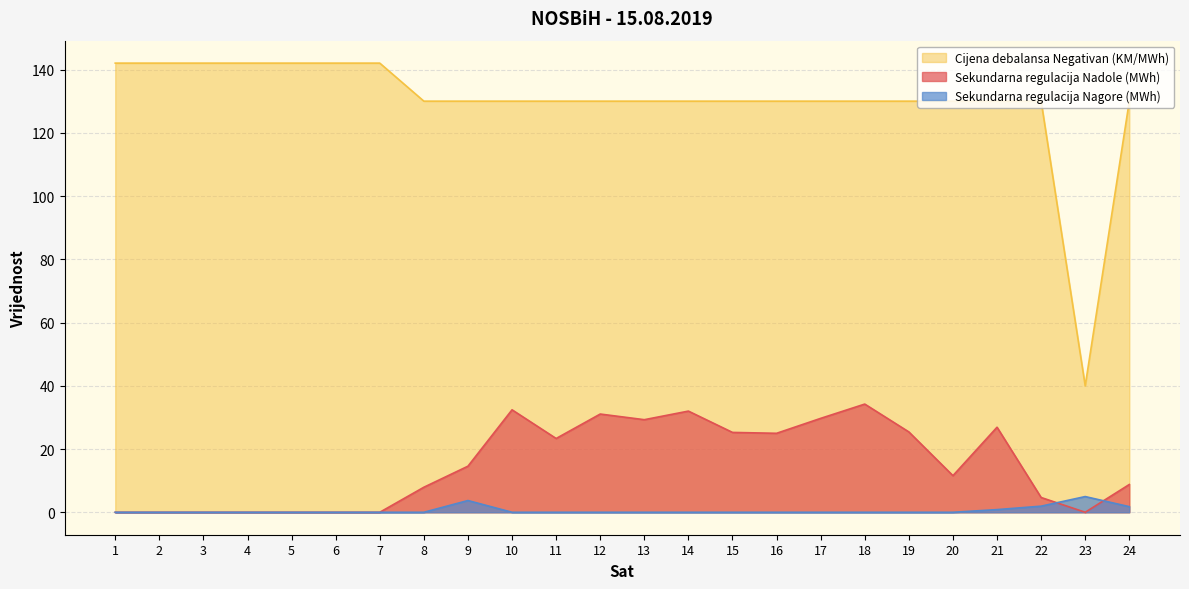

Does the chart display data point markers on the line(s)?

No